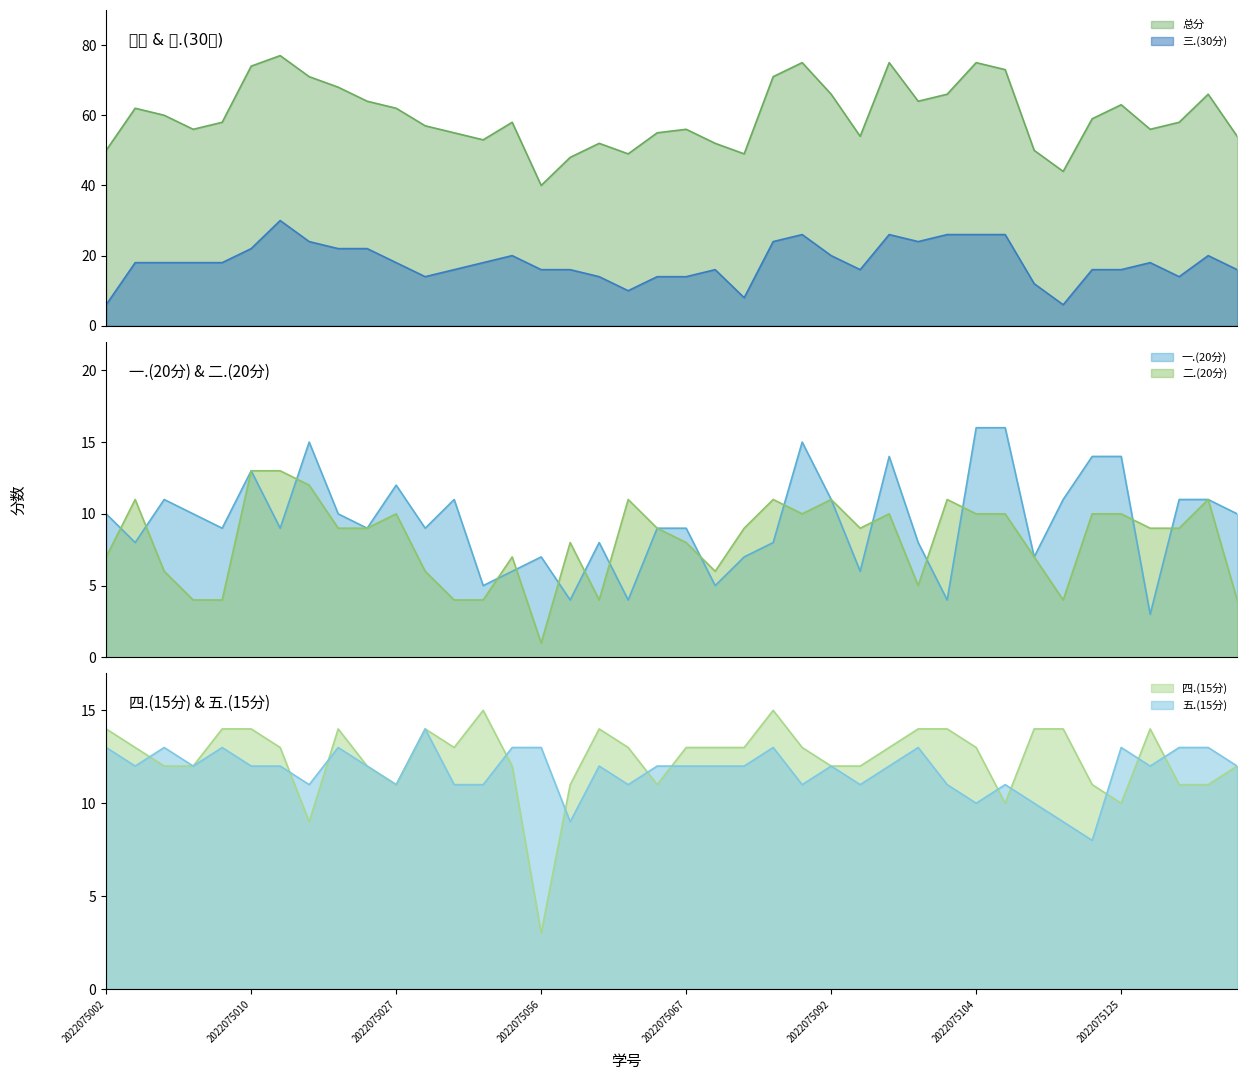

What is the spread (max minus min) of values at 2022075077?

42